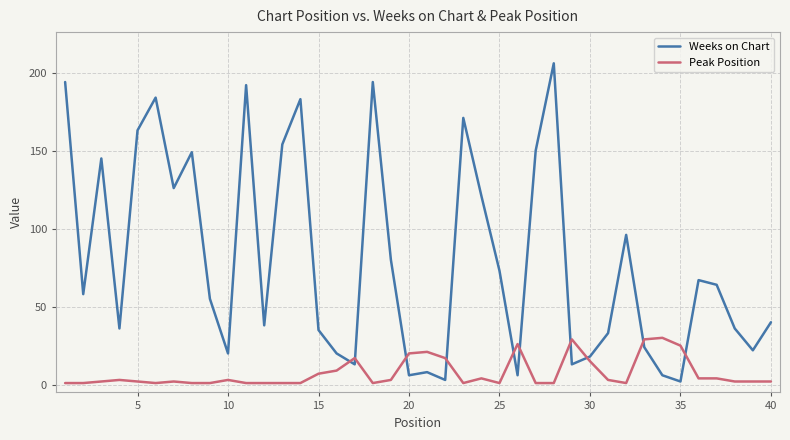

Reading right to left, what are all the values shown in this chart?

Weeks on Chart: 40	22	36	64	67	2	6	24	96	33	18	13	206	150	6	73	121	171	3	8	6	80	194	13	20	35	183	154	38	192	20	55	149	126	184	163	36	145	58	194
Peak Position: 2	2	2	4	4	25	30	29	1	3	15	29	1	1	26	1	4	1	17	21	20	3	1	17	9	7	1	1	1	1	3	1	1	2	1	2	3	2	1	1